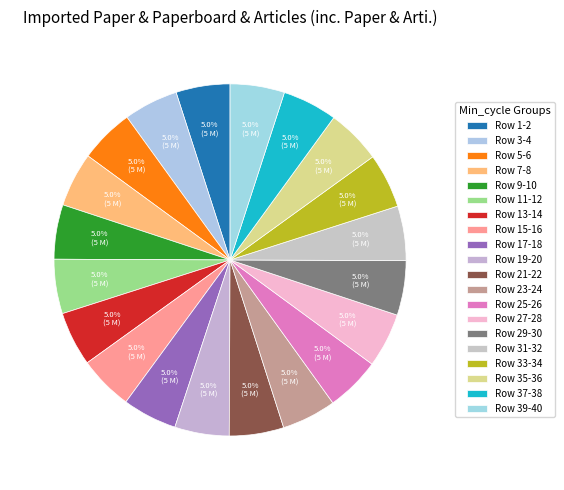

How many slices are in this pie chart?

20